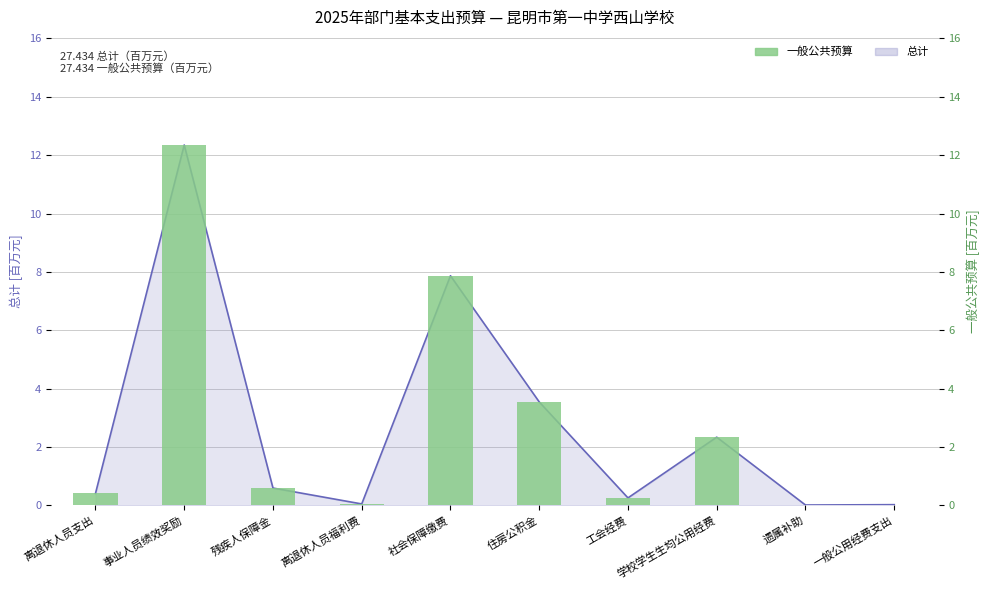

True or false: the data shows 0.8 at 残疾人保障金.

False